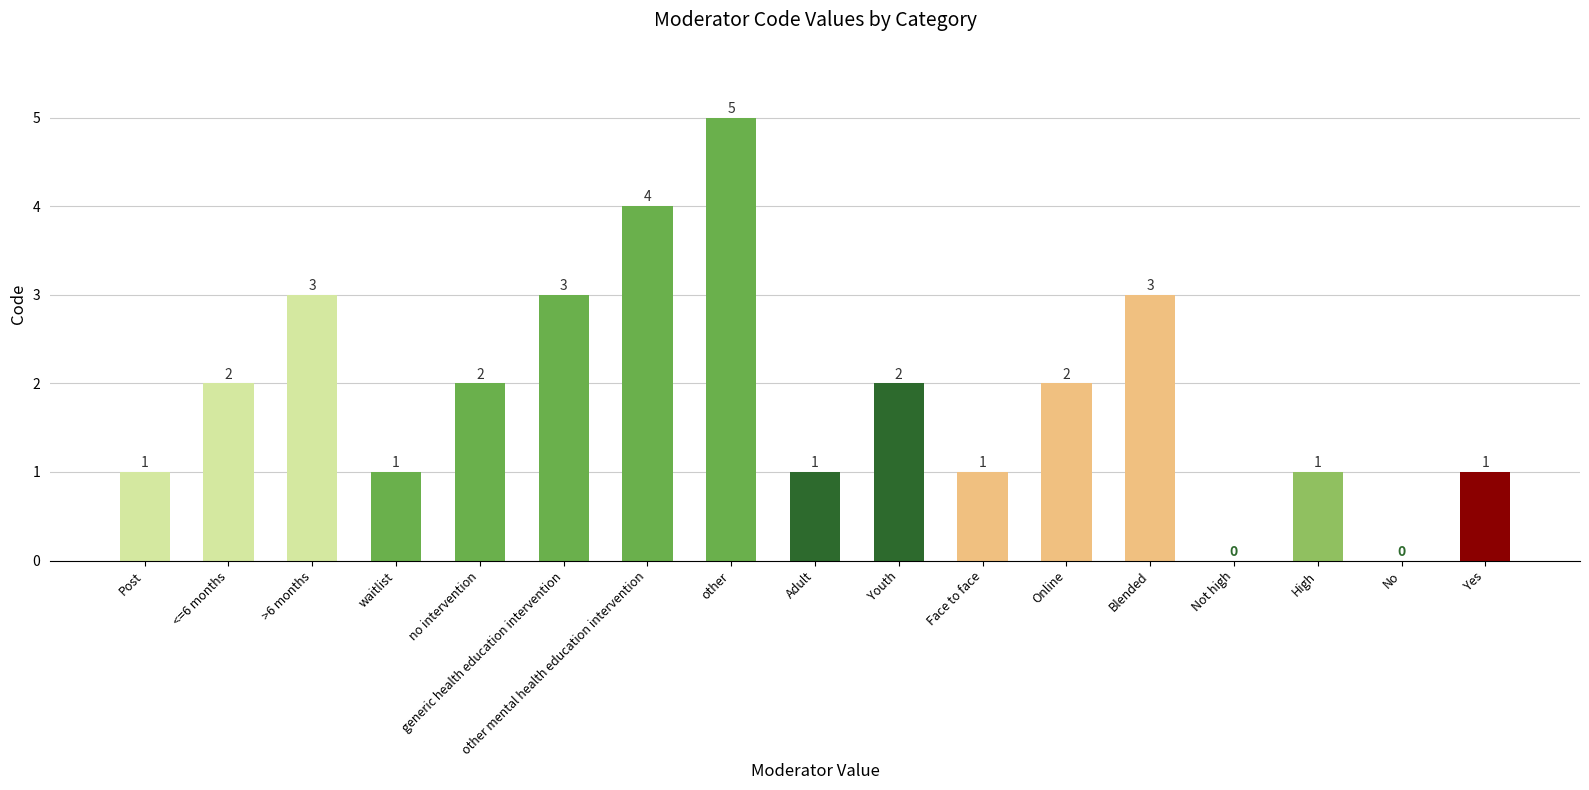

What is the maximum value shown in the chart?

5